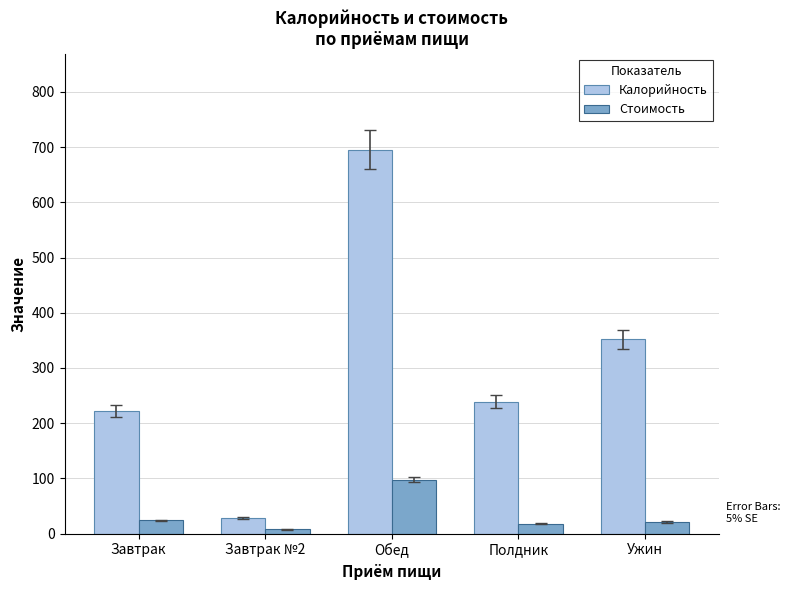

What value does the Калорийность series have at Завтрак?

222.4